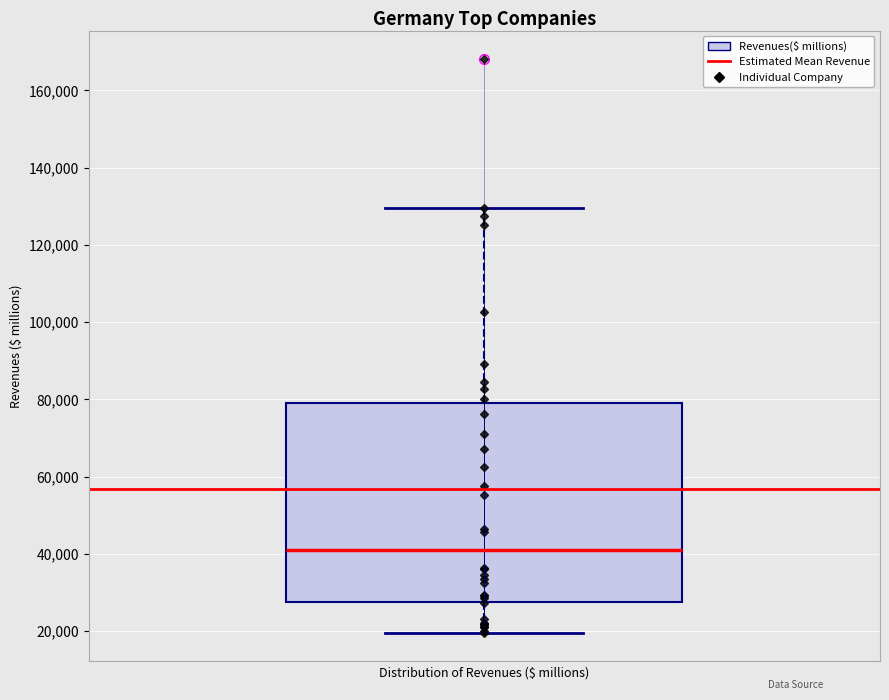

Where does the lower whisker of the box end on the y-axis? The values are not printed on the chart, so give them approximately, as read against the axis.

20000